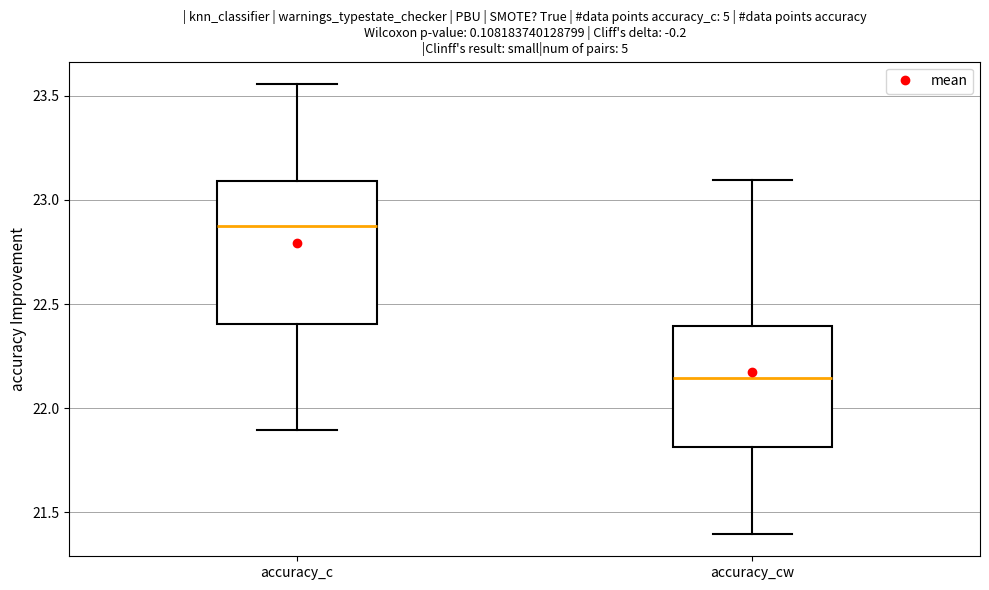

Where does the lower whisker of the box for accuracy_cw end on the y-axis? The values are not printed on the chart, so give them approximately, as read against the axis.

21.40